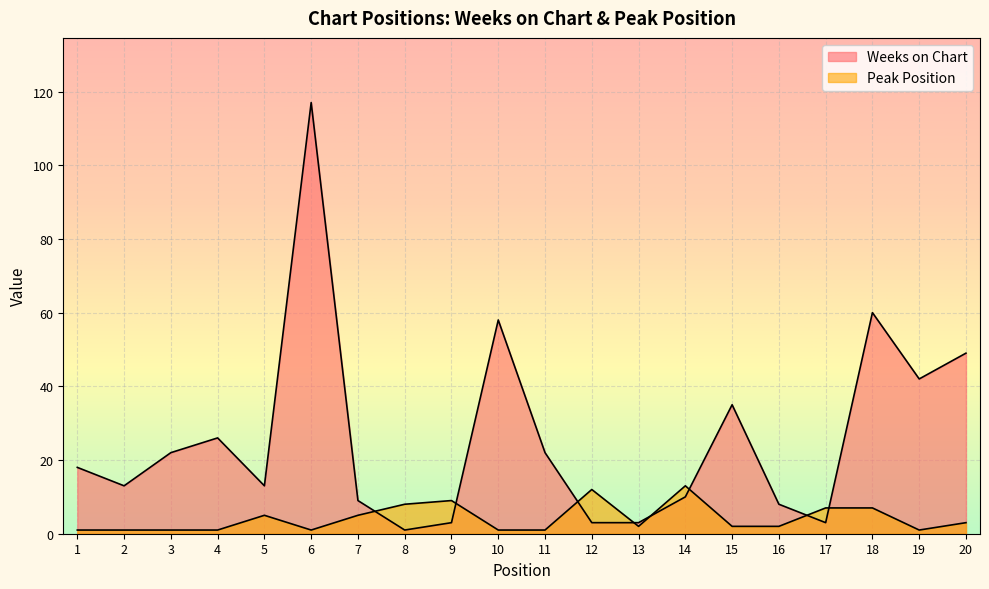

How many interior local peaks does the Peak Position series have?

4